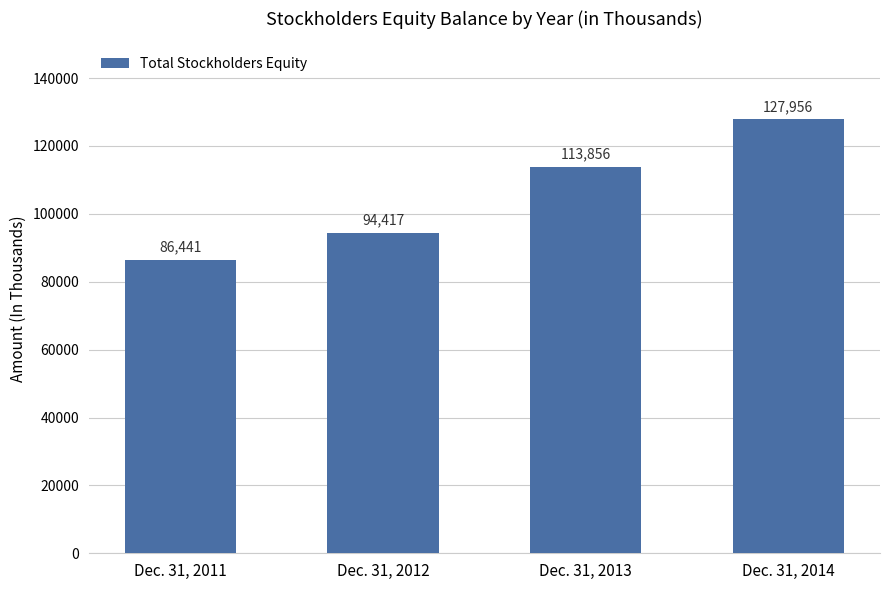

Rank the categories by value from lowest to highest.

Dec. 31, 2011, Dec. 31, 2012, Dec. 31, 2013, Dec. 31, 2014